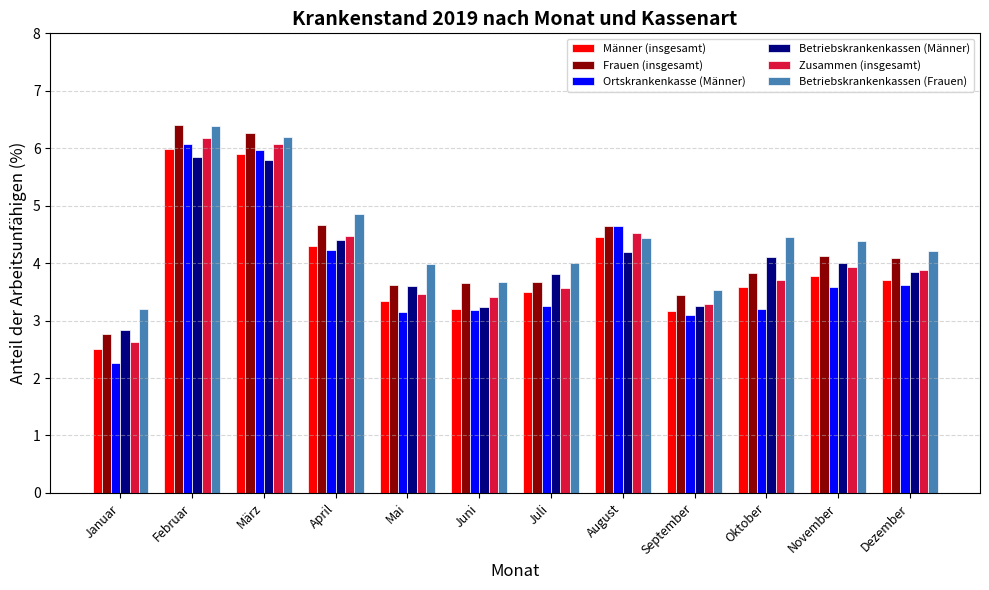

What is the greatest value displayed?

6.4